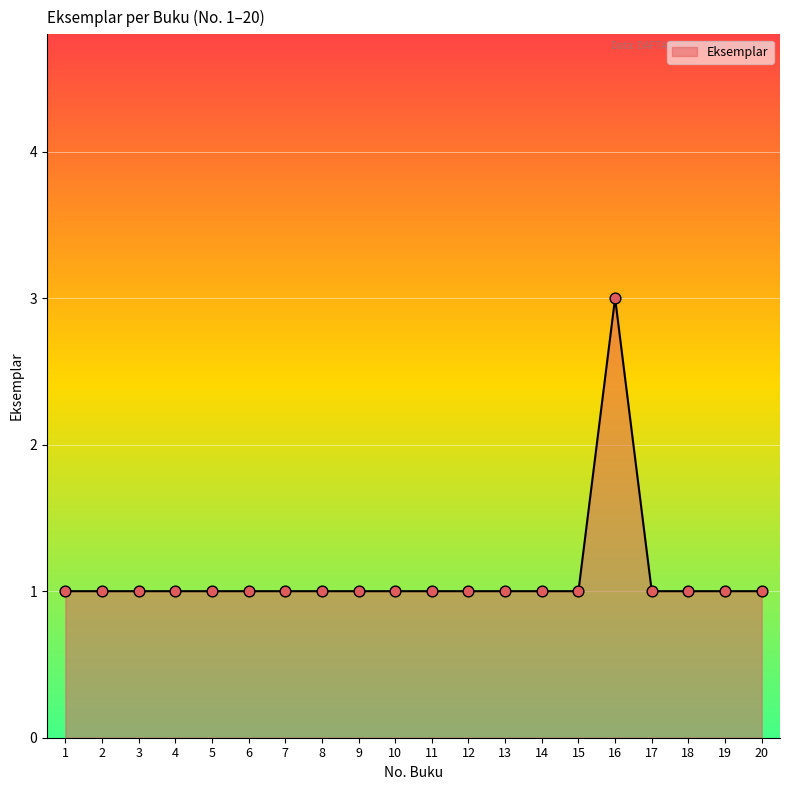

Approximately how many times larger is the value at 15 compared to 19?

1.0